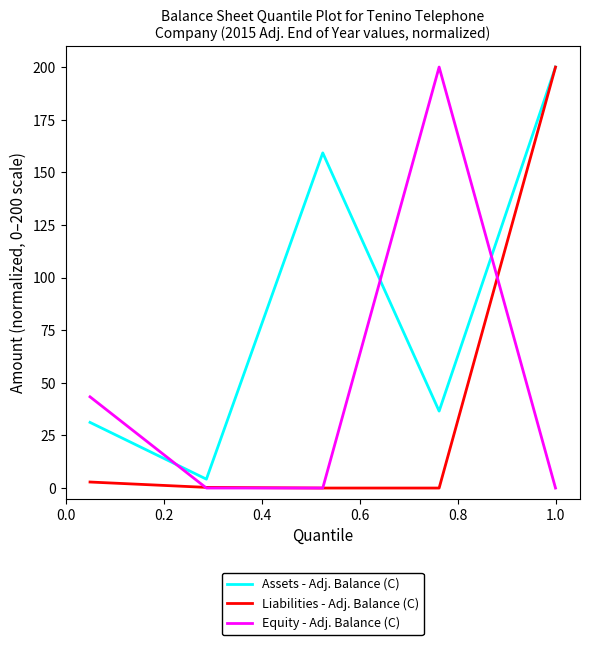

Rank the series by their average value, from lowest to highest.

Liabilities - Adj. Balance (C), Equity - Adj. Balance (C), Assets - Adj. Balance (C)